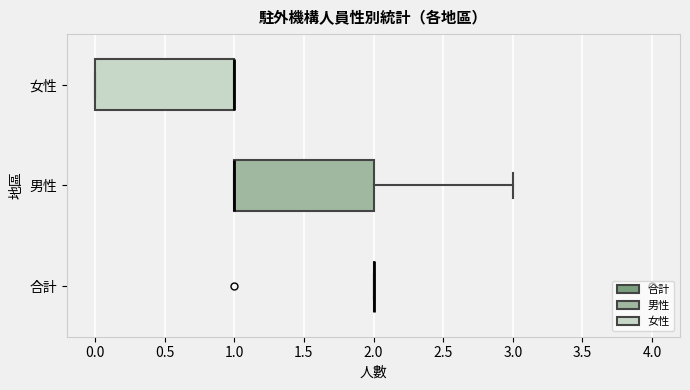

Reading bottom to top, transcribe this box plot: for each box, give where its median line is, the range the box spans, and where its two whiskers end, as read against the x-axis. The values are not printed on the chart, so give them approximately, as read against the axis.

合計: box collapsed to a line at 2, whiskers 2 to 2
男性: median 1 (drawn on the box's left edge), box 1 to 2, whiskers 1 to 3
女性: median 1 (drawn on the box's right edge), box 0 to 1, whiskers 0 to 1